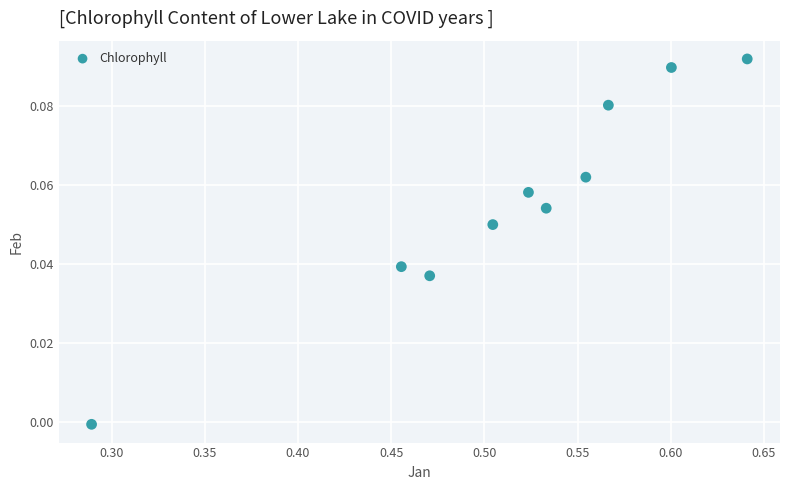

What is the average X value?

0.5